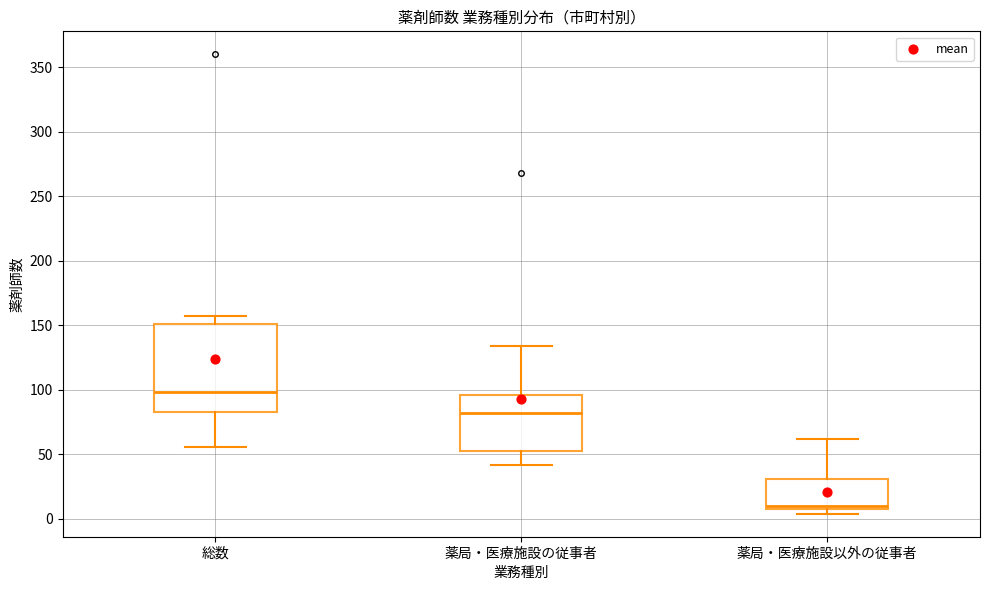

Reading left to right, read every box against the y-axis: the position of its median line, the range the box covers, and the ends of its whiskers. The values are not printed on the chart, so give them approximately, as read against the axis.

総数: median 100, box 85 to 150, whiskers 55 to 155
薬局・医療施設の従事者: median 80, box 55 to 95, whiskers 40 to 135
薬局・医療施設以外の従事者: median 10 (just above the box's lower edge), box 10 to 30, whiskers 5 to 60